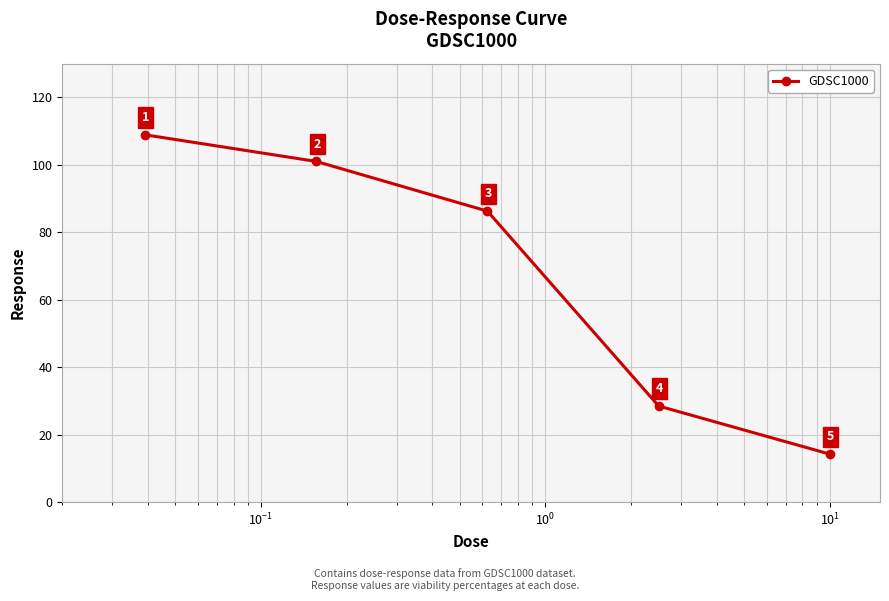

Count the number of data series in this chart.

1